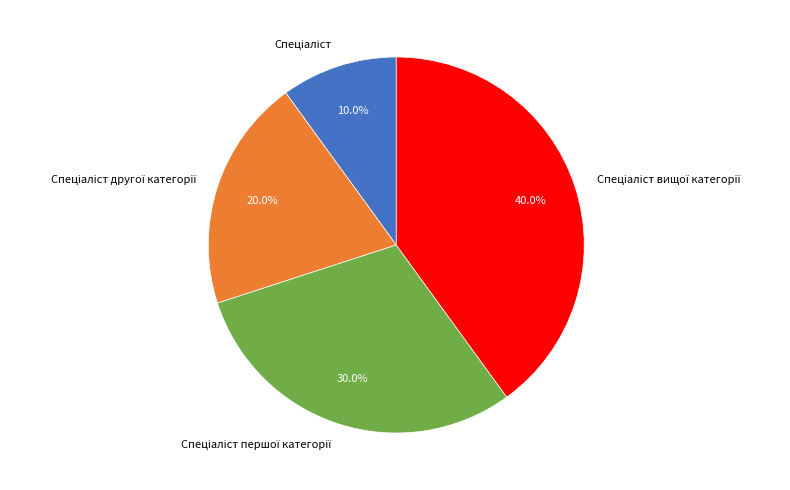

Is there a majority slice in this chart?

No